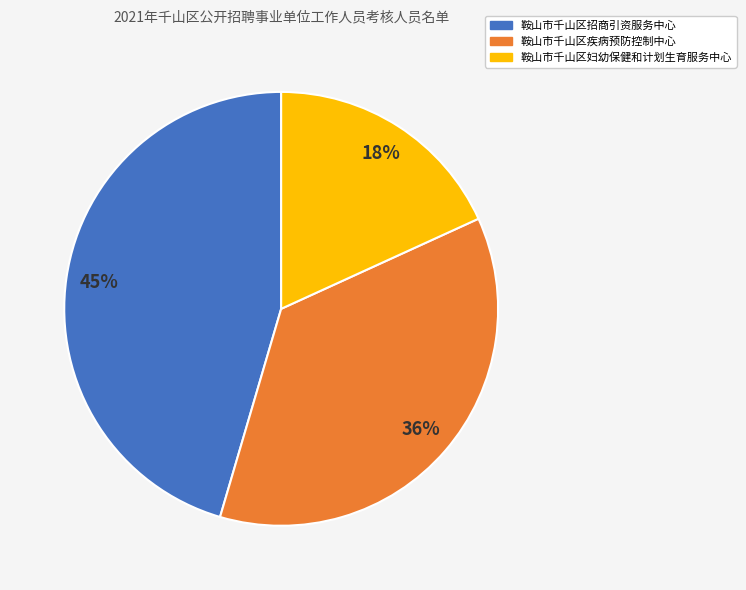

To the nearest percent, what percentage of the pie is 鞍山市千山区招商引资服务中心?

45%